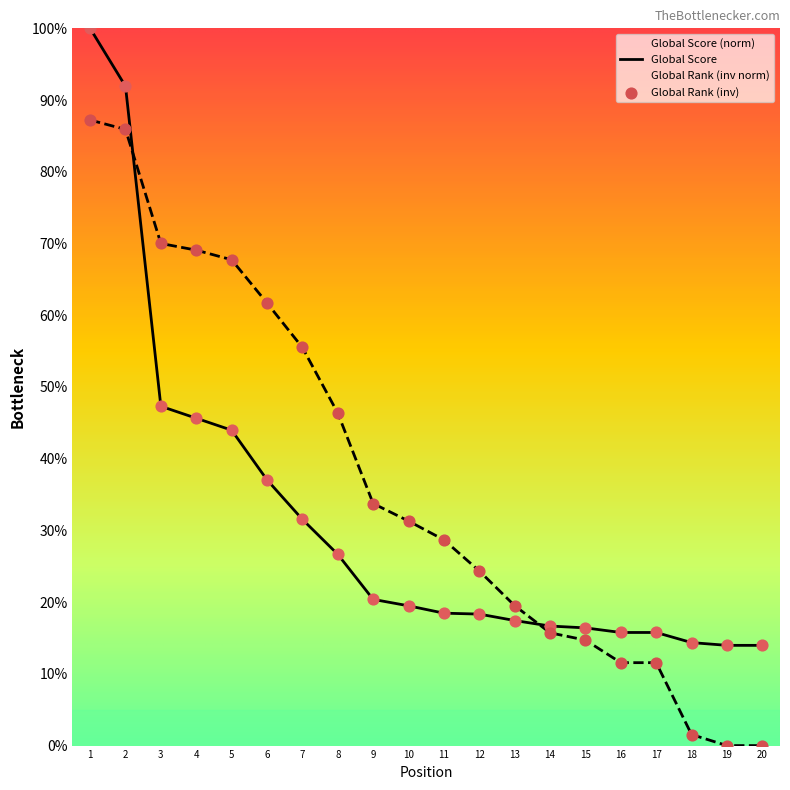

What is the spread (max minus min) of values at 1?

12.8